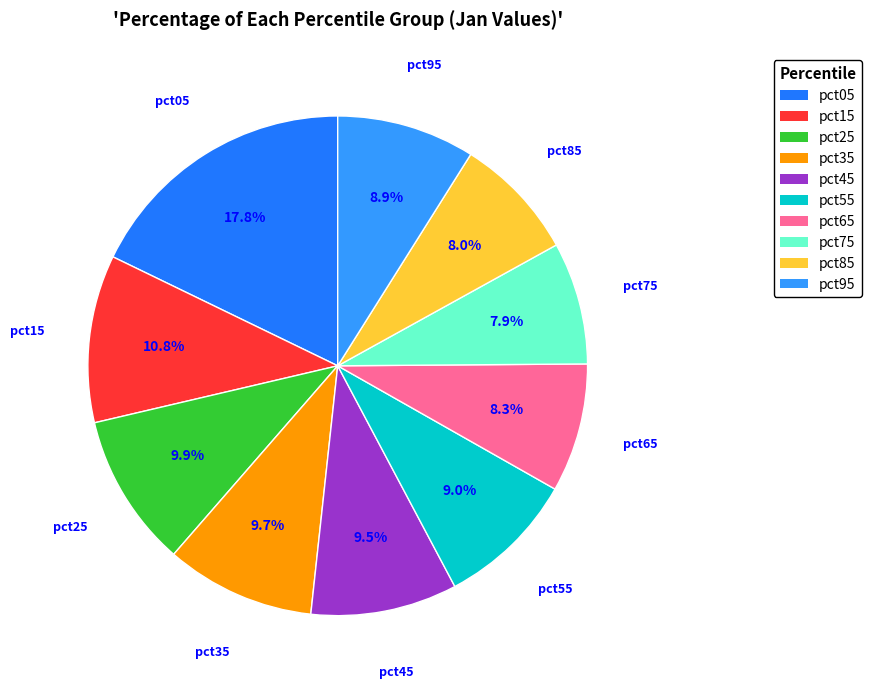

The pct55 slice represents 1% of the pie. True or false?

False